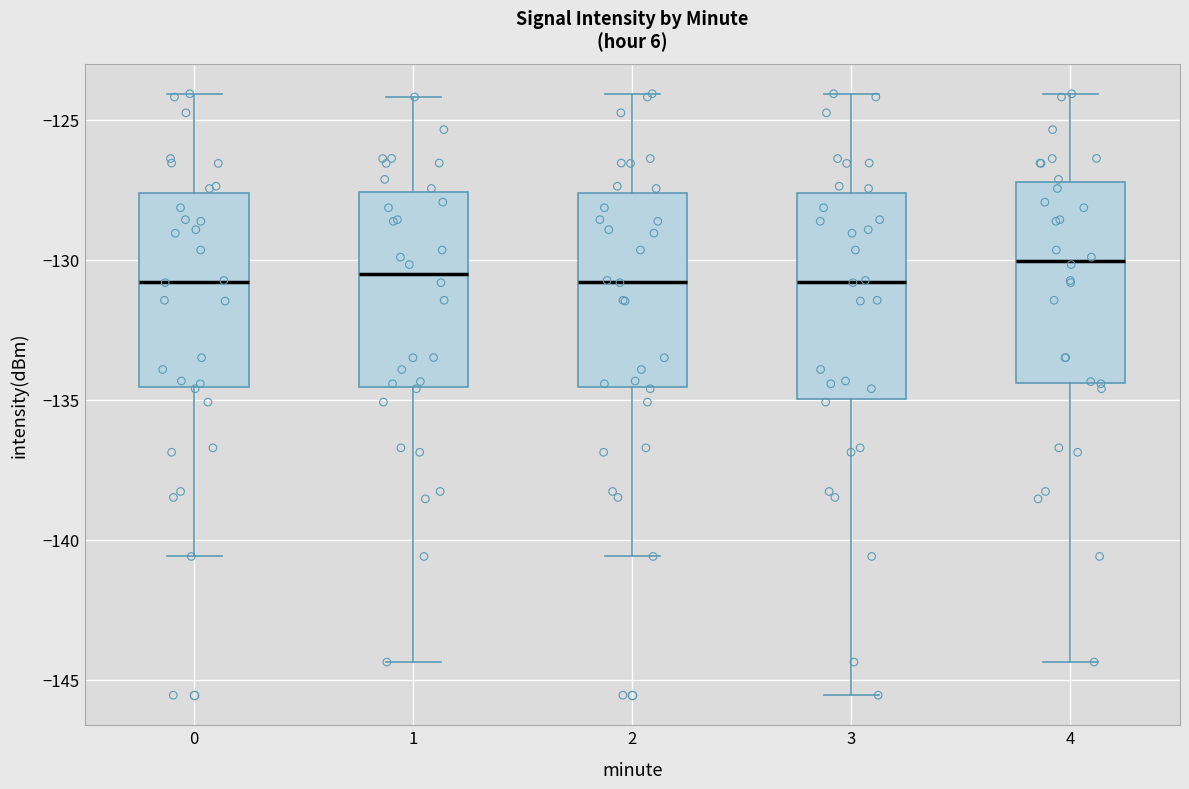

Where is the upper edge of the box at x = 1 on the y-axis? The values are not printed on the chart, so give them approximately, as read against the axis.

-127.5